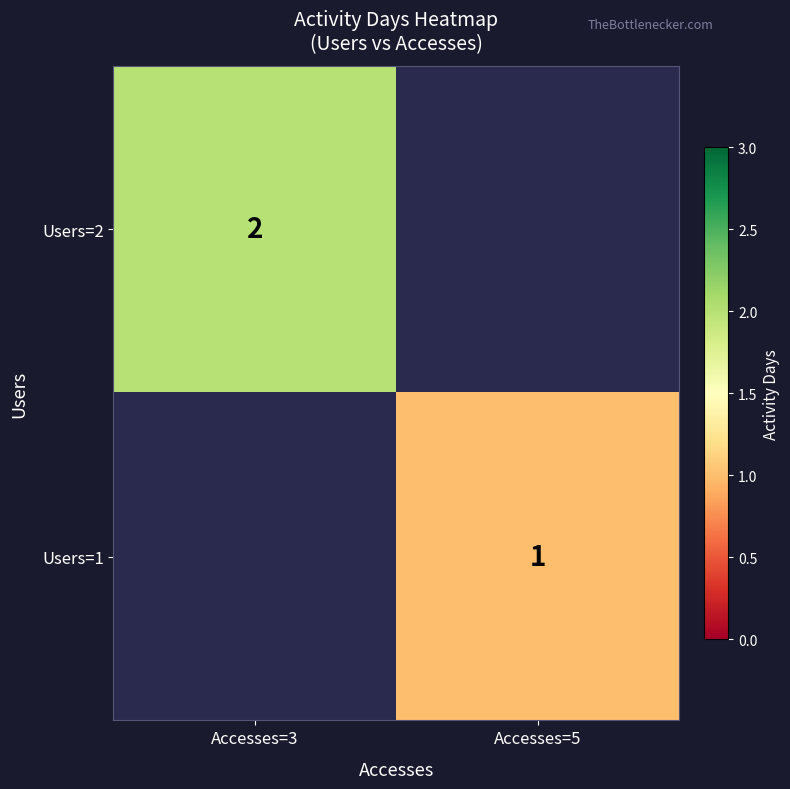

Is the value of Users=1 at Accesses=5 greater than the value of Users=2 at Accesses=3?

No